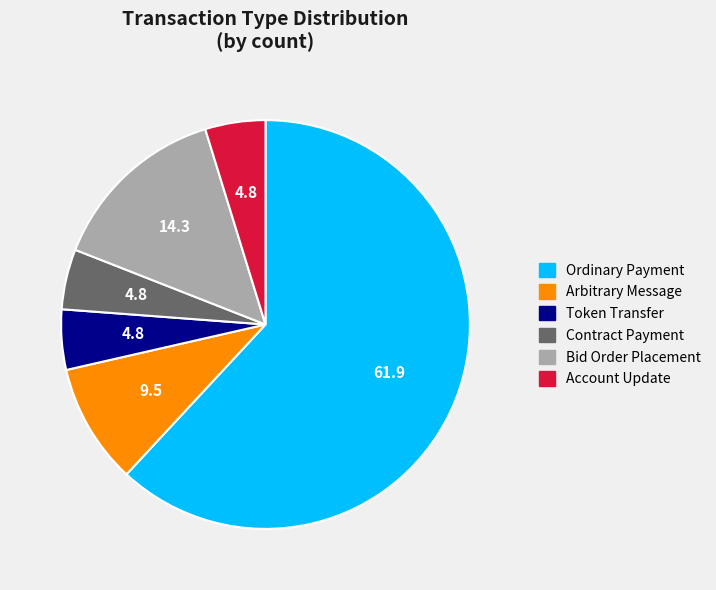

Which category has the biggest portion of the pie?

Ordinary Payment